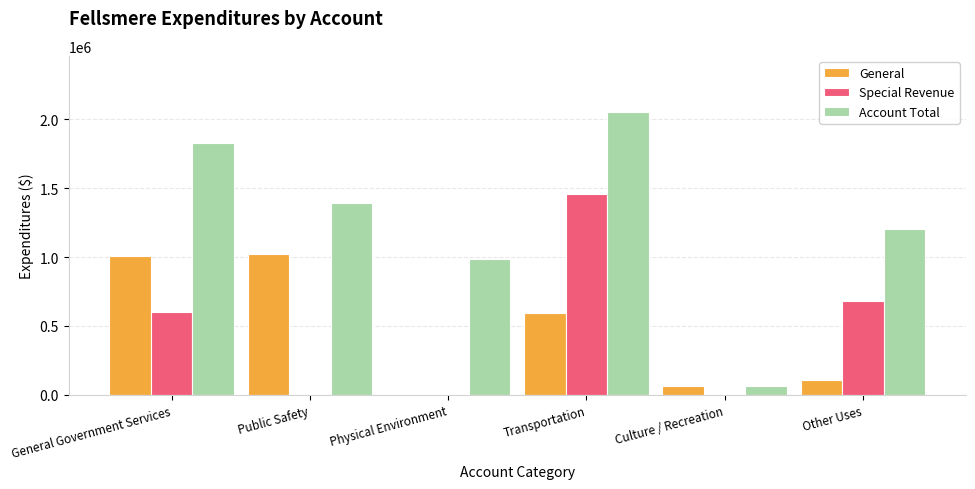

Between General Government Services and Public Safety, which series saw the biggest shift?

Special Revenue